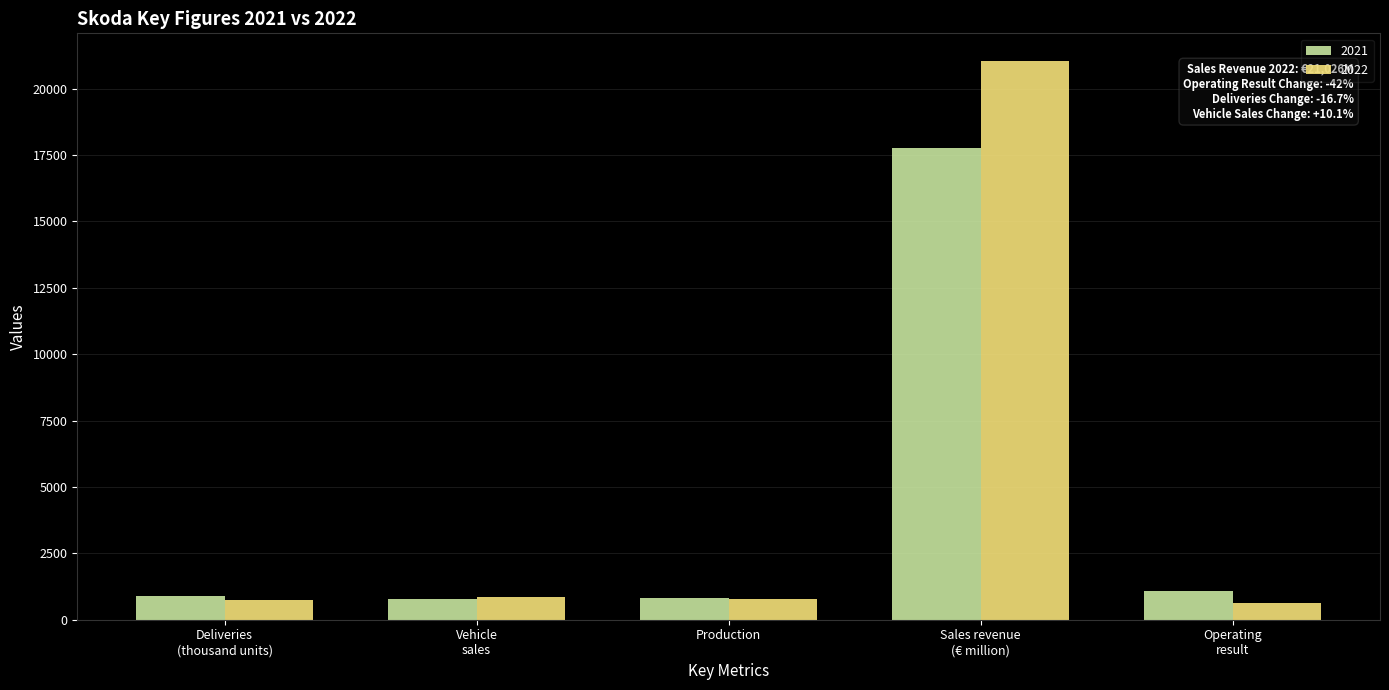

What is the maximum value shown in the chart?

21026